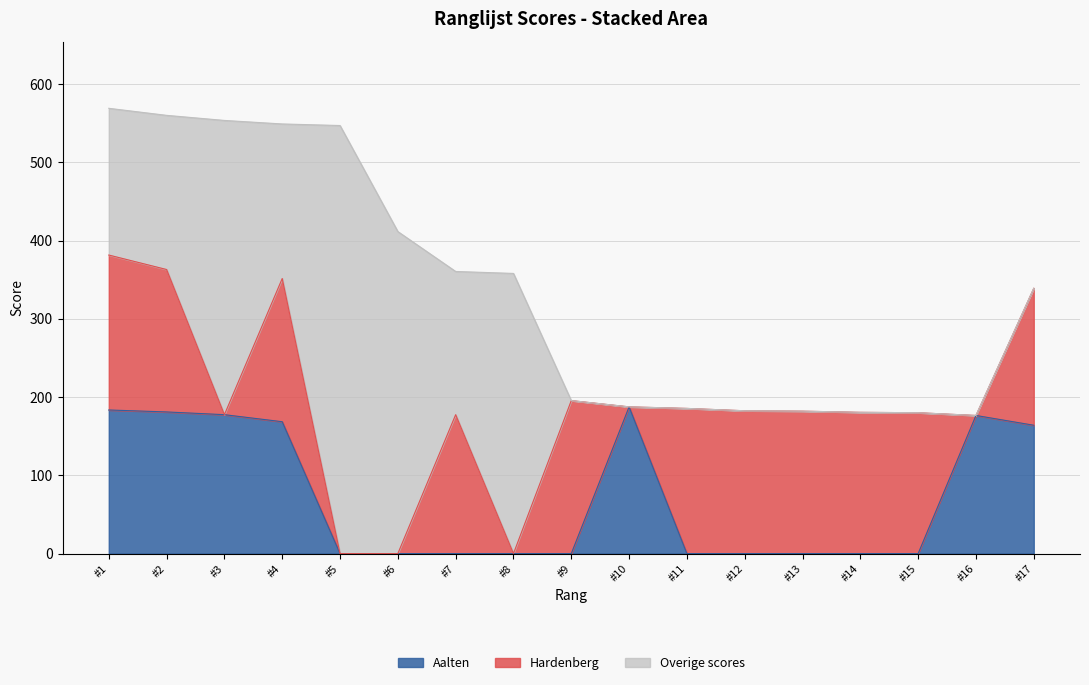

What is the highest value of the Aalten series?

187.5